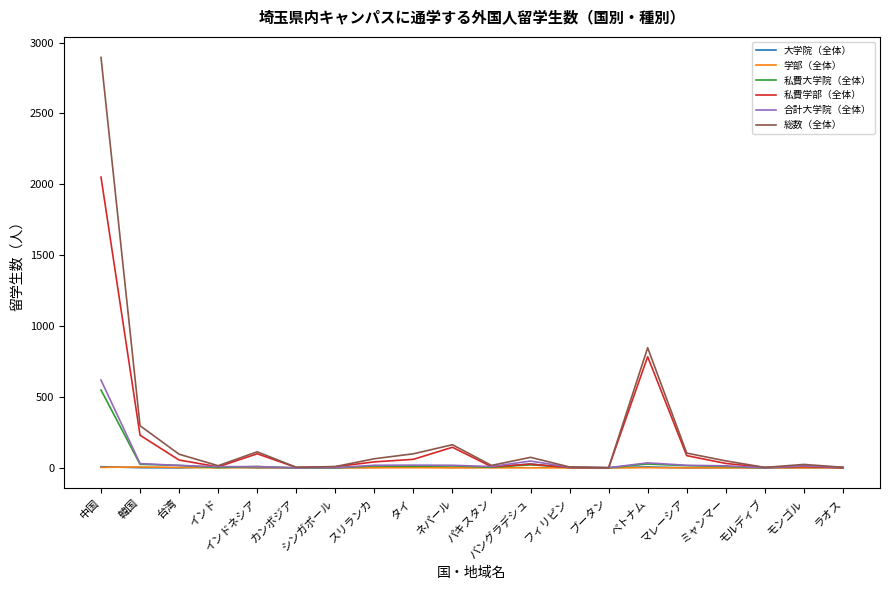

How many values in the 私費学部（全体） series are below 31?

10